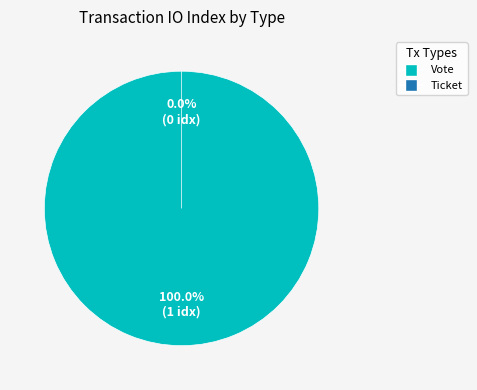

Count the number of slices in the pie.

2